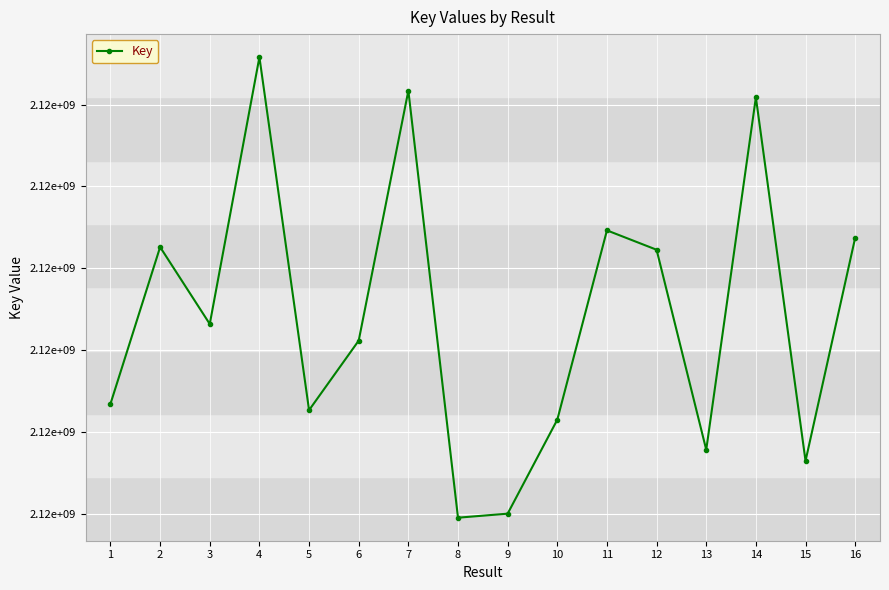

Is this an area chart (filled region under the line)?

No